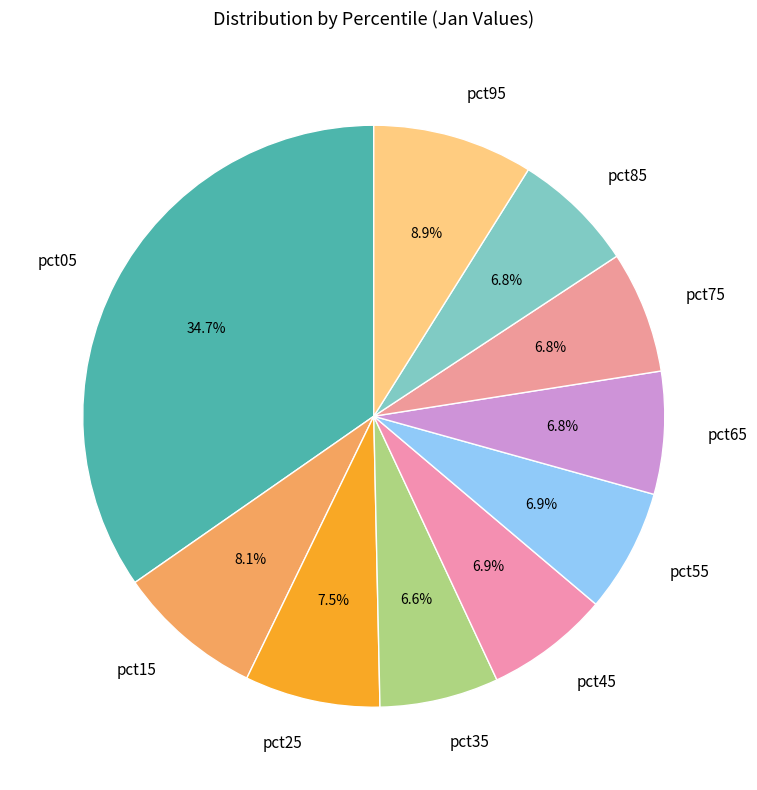

What portion of the pie excludes pct25?

92.5%